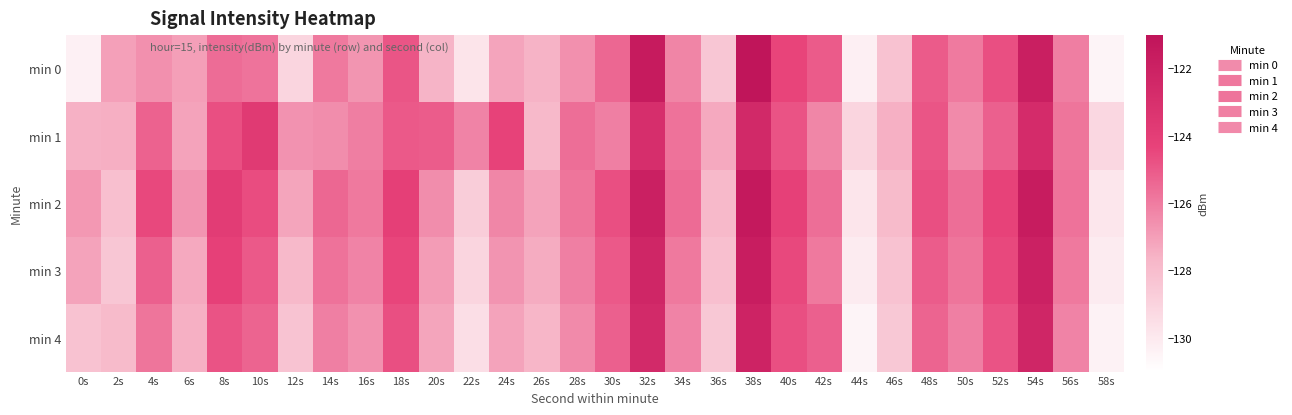

Rank the series at 40s from lowest to highest value.

min 1, min 4, min 3, min 0, min 2